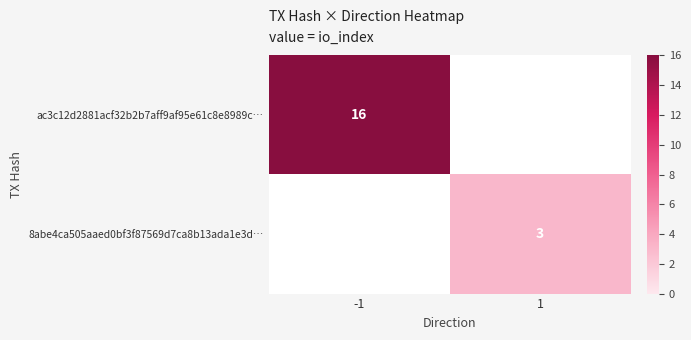

True or false: 8abe4ca505aaed0bf3f87569d7ca8b13ada1e3d… has a value of 4 at 1.

False